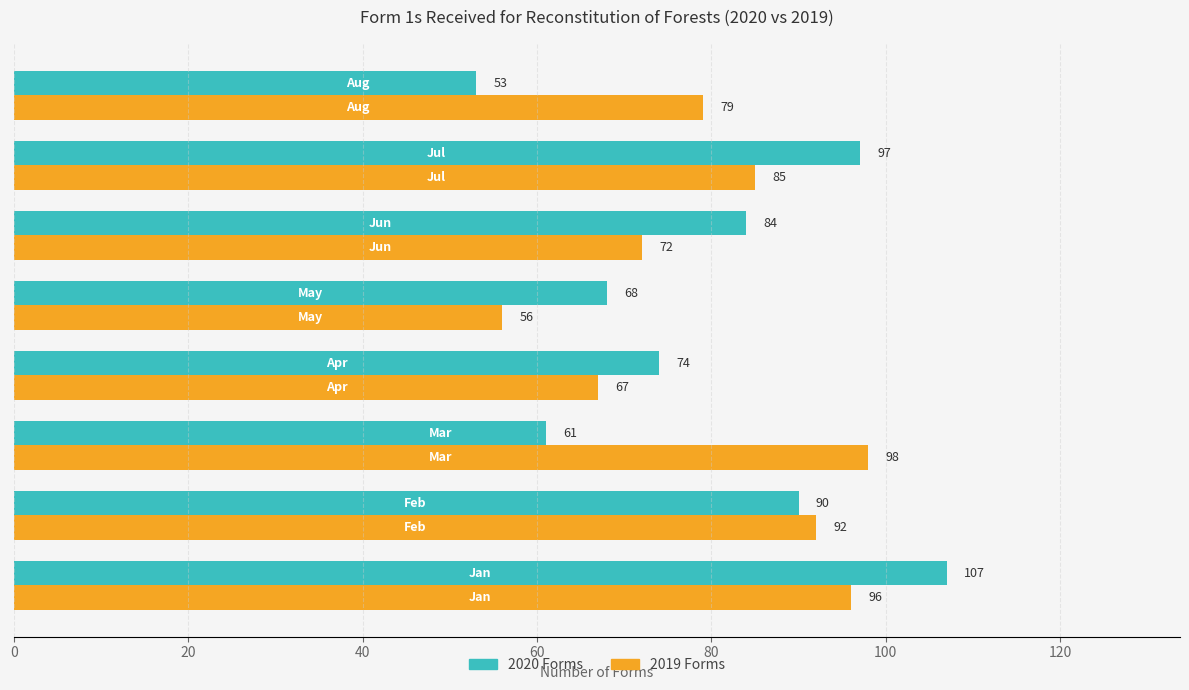

At how many categories does at least one series exceed 73?

7